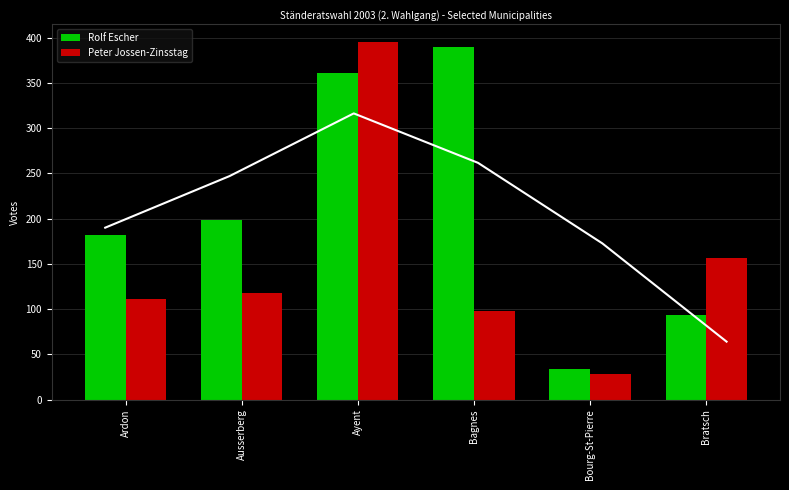

What is the difference between the maximum and minimum values in the Peter Jossen-Zinsstag series?

367